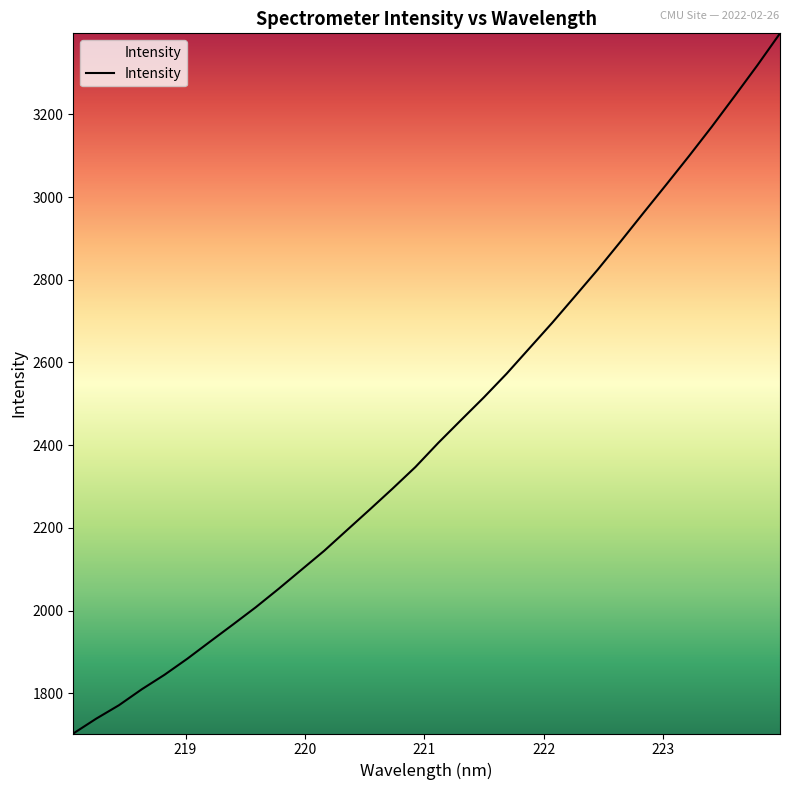

What is the smallest value displayed?

1702.7